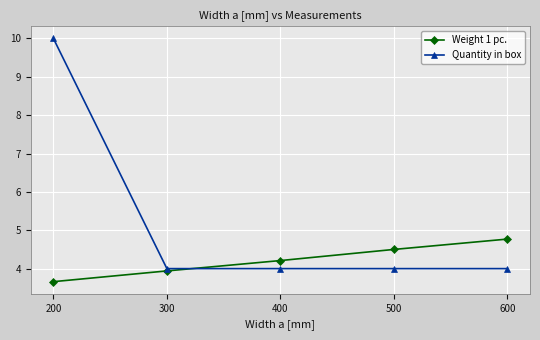

Reading left to right, transcribe all the data shown in this chart.

Weight 1 pc.: 3.7	3.9	4.2	4.5	4.8
Quantity in box: 10.0	4.0	4.0	4.0	4.0